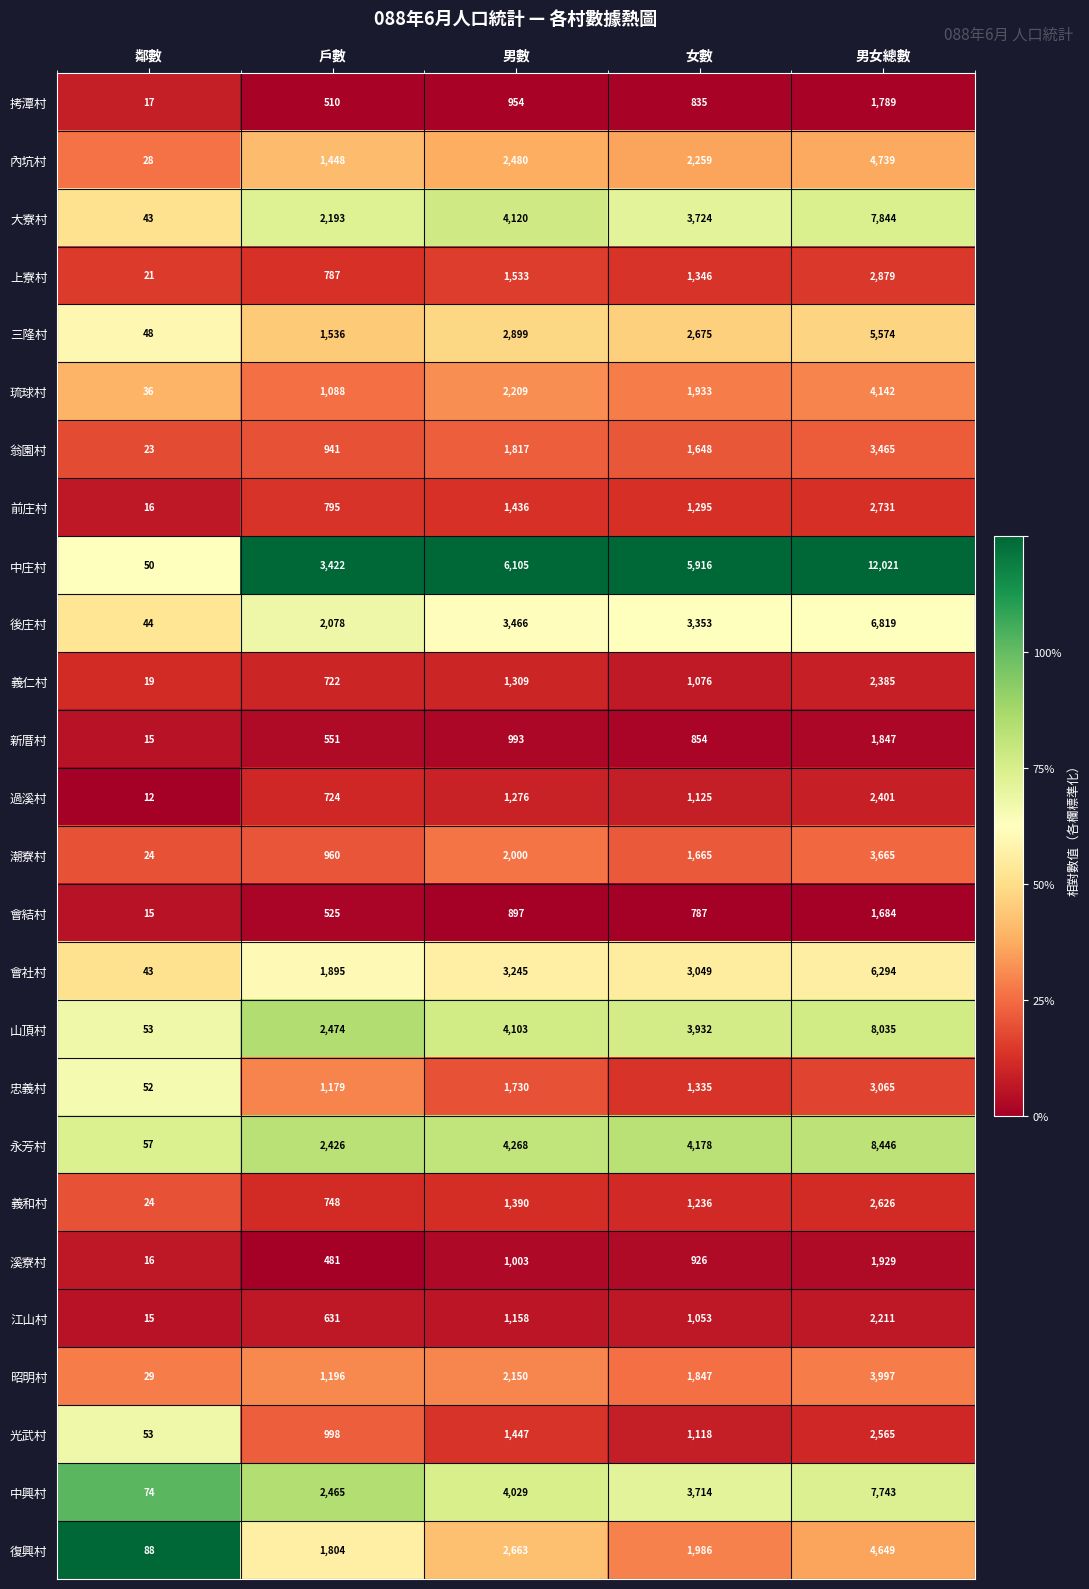

Which series has the largest total across all categories?

中庄村